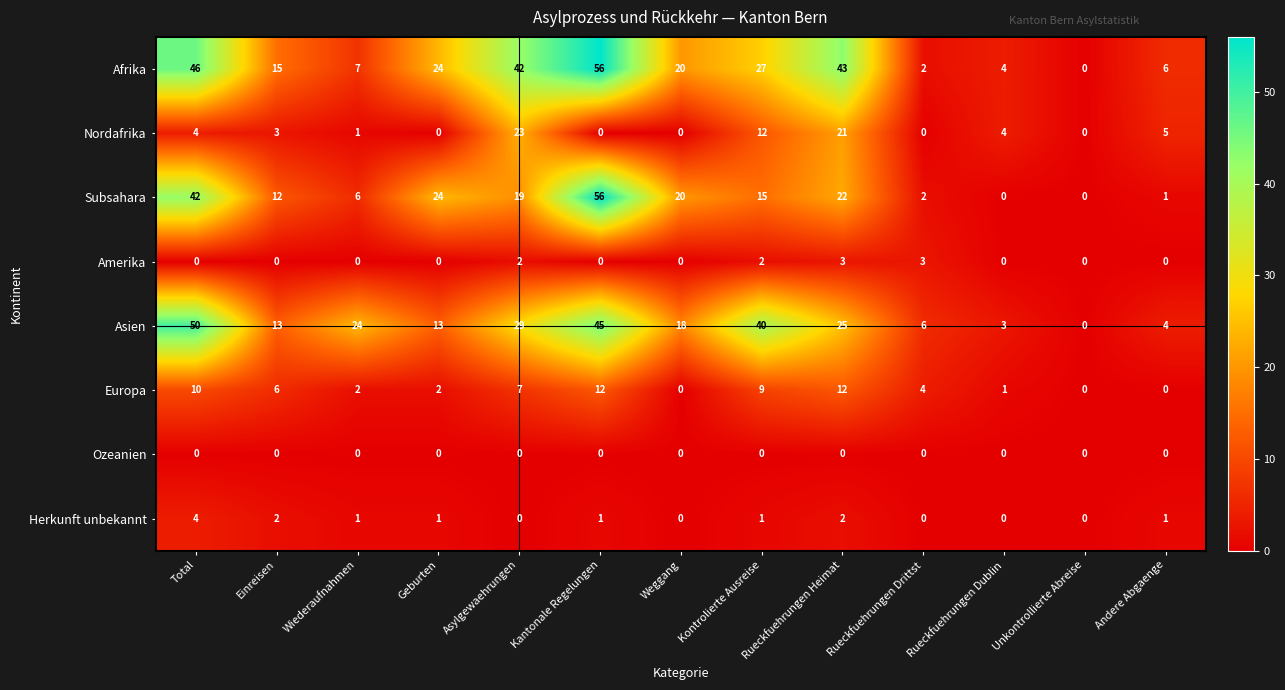

What is the total value across all series at Total?

156